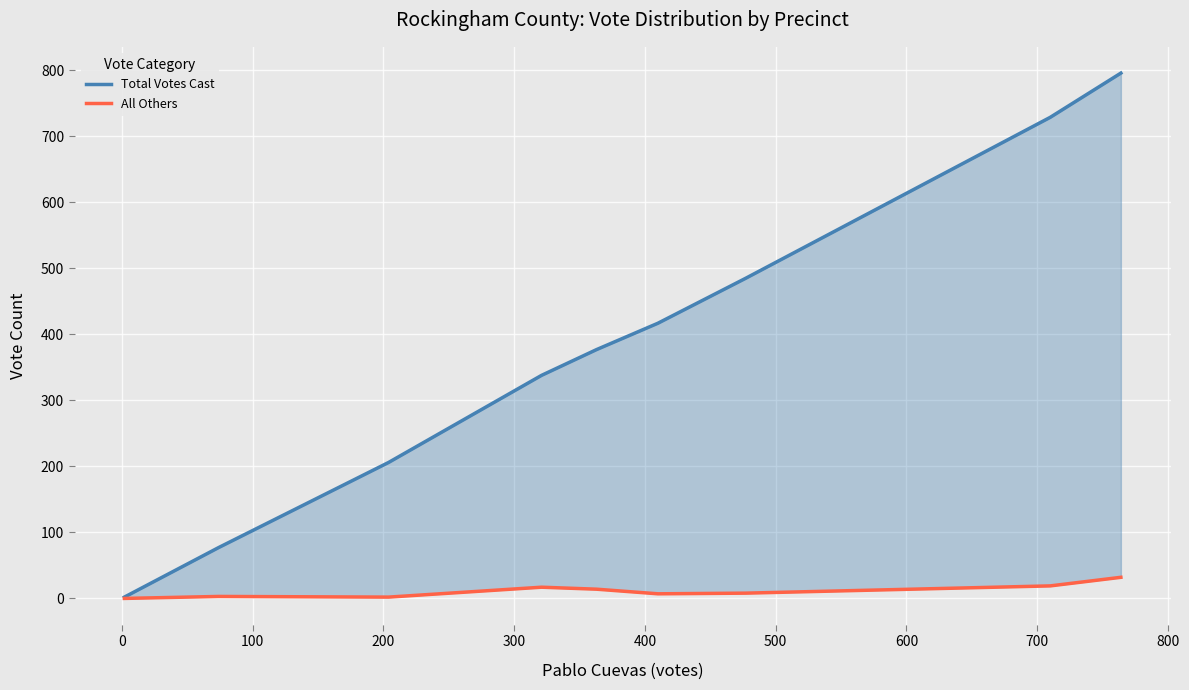

What is the difference between the maximum and second lowest values in the All Others series?

30